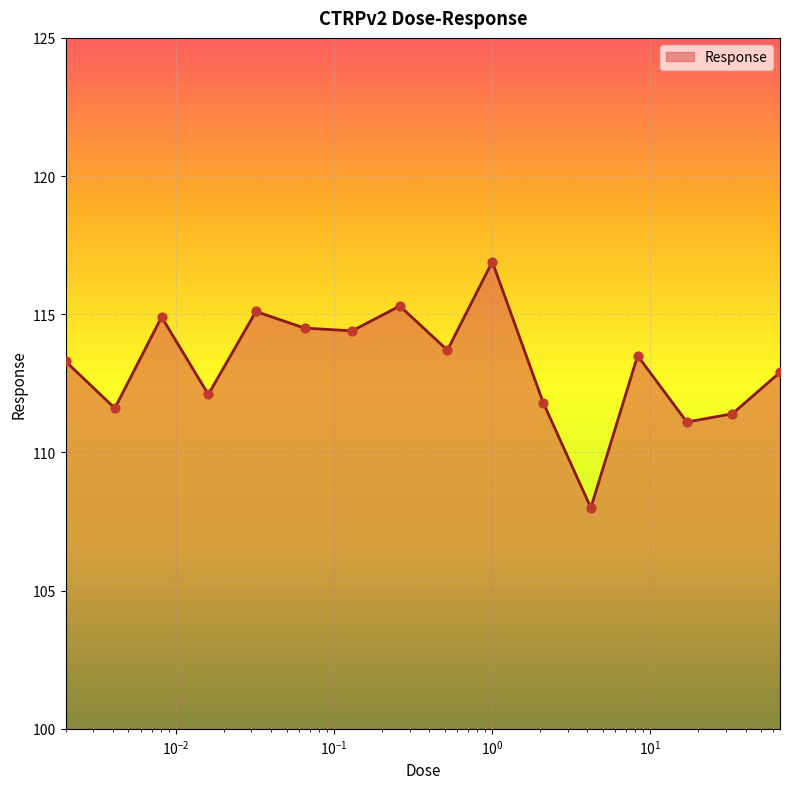

What is the maximum value shown in the chart?

116.9